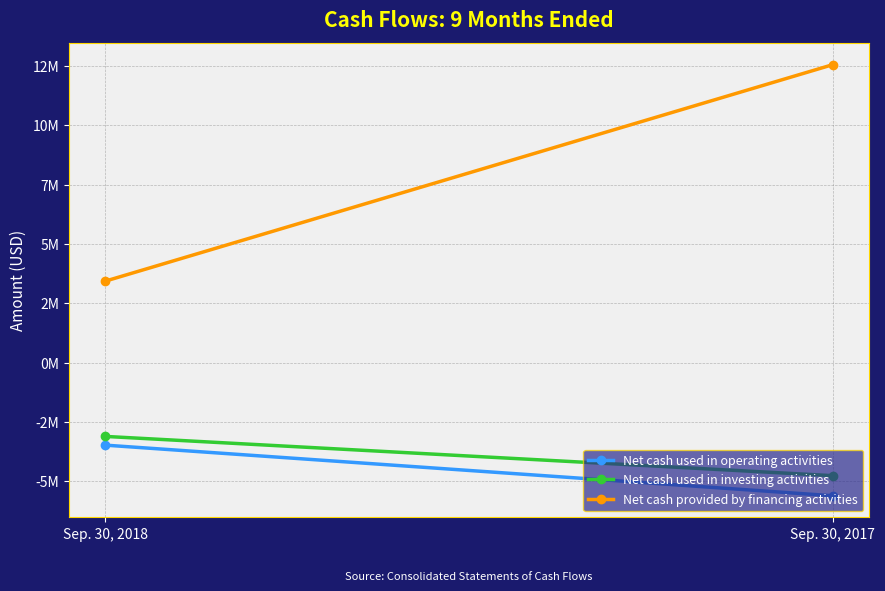

Is it true that Net cash used in operating activities equals -5277367 at Sep. 30, 2018?

False